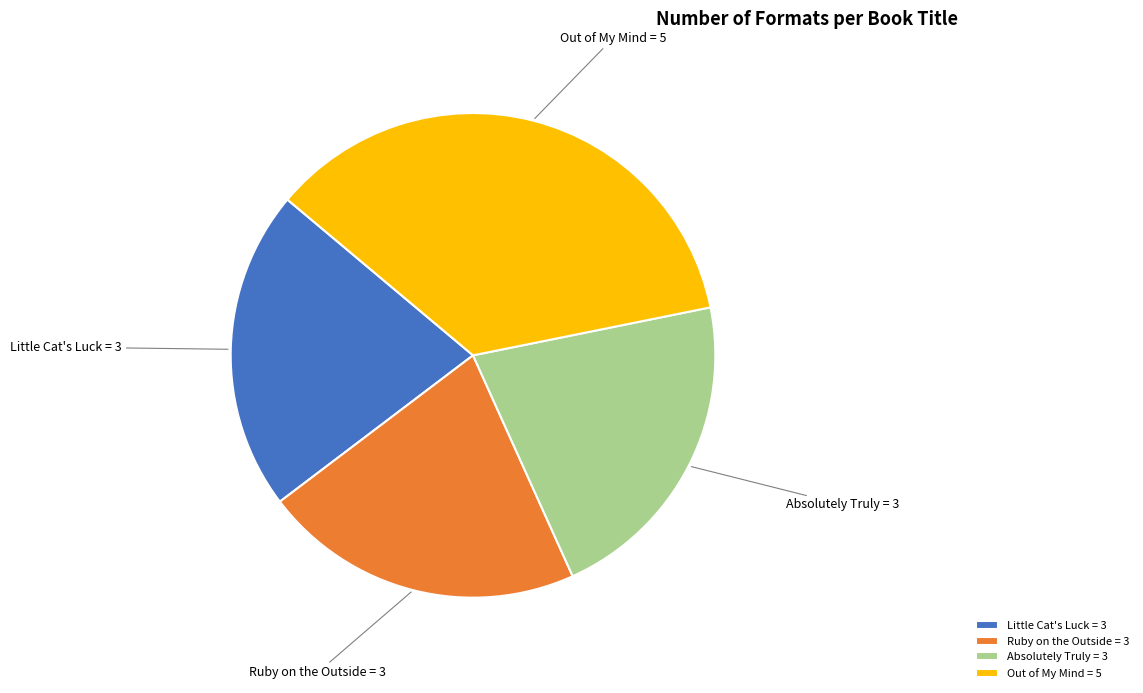

Is the sum of Out of My Mind and Absolutely Truly greater than half?

Yes